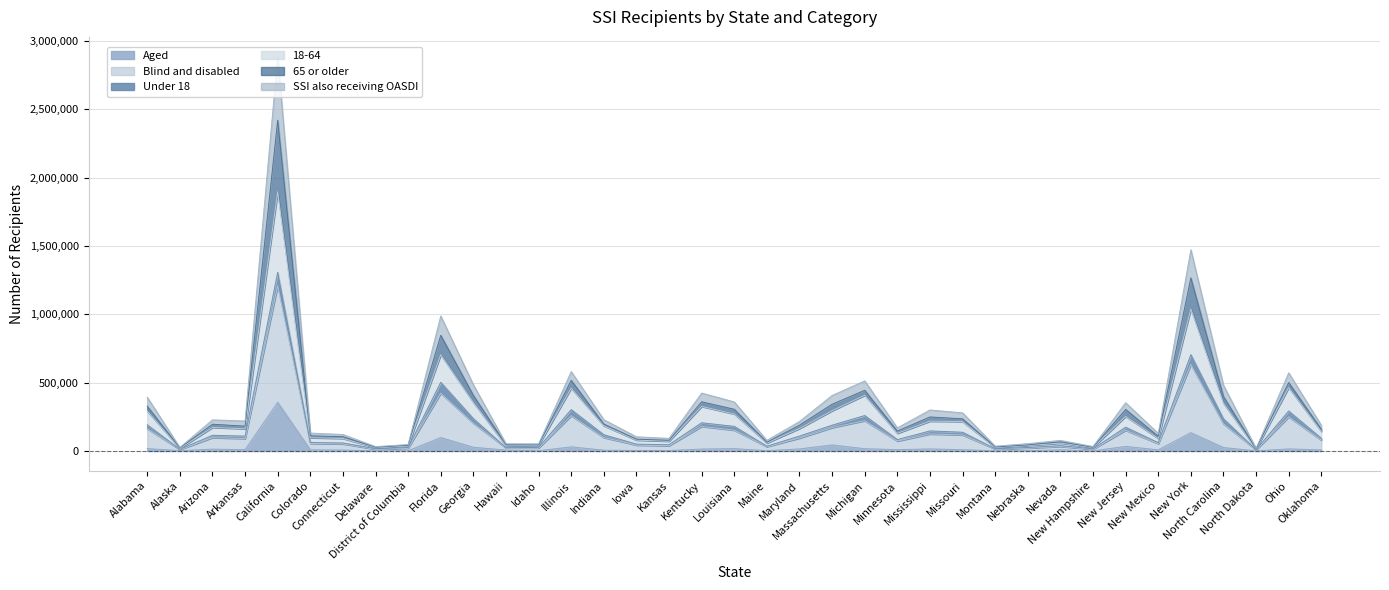

What is the lowest value of the SSI also receiving OASDI series?

7907